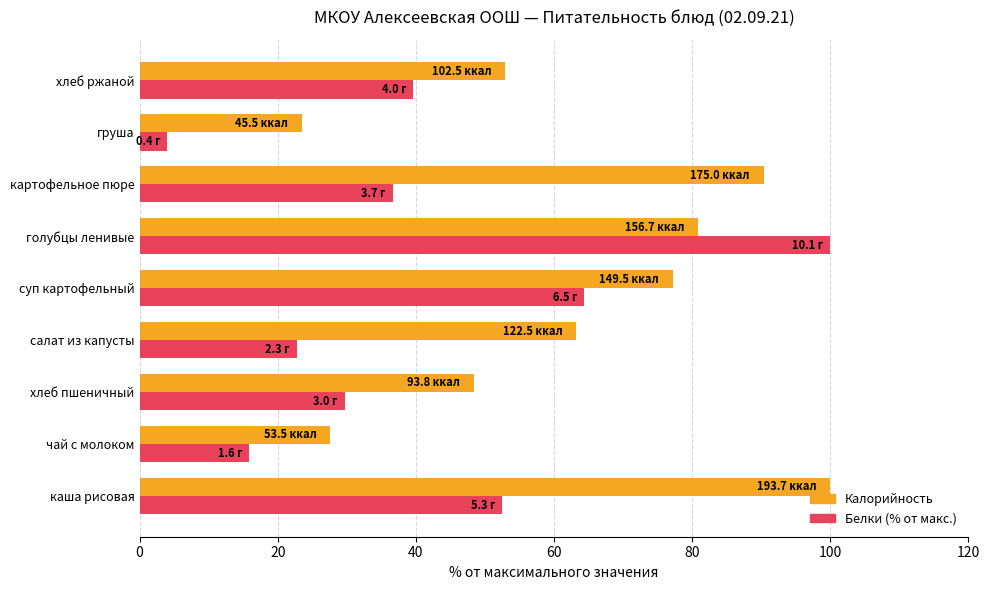

What is the difference between the maximum and minimum values in the Белки (% от макс.) series?

96.0